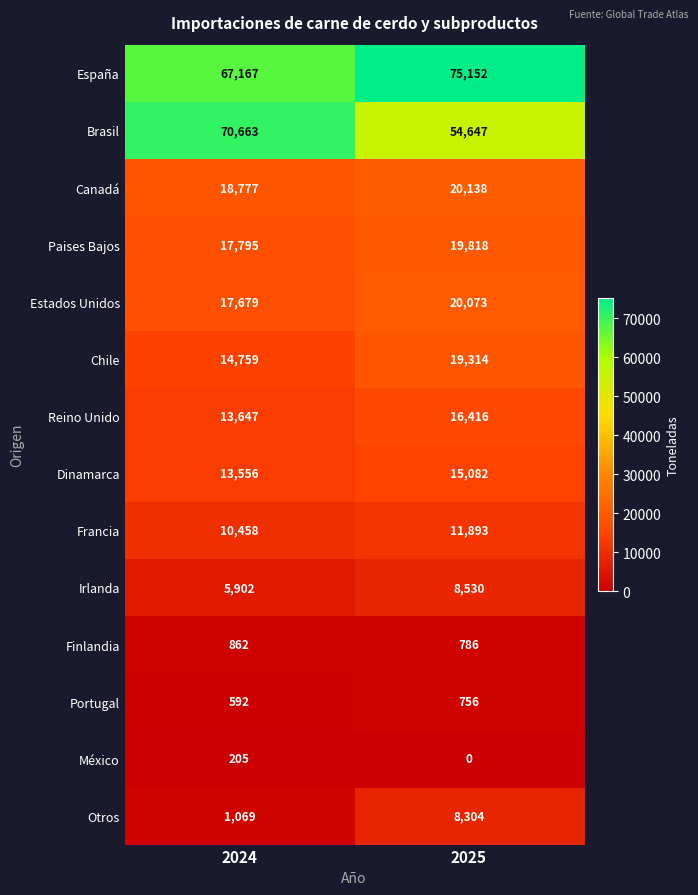

Reading right to left, transcribe all the data shown in this chart.

España: 2025=75152	2024=67167
Brasil: 2025=54647	2024=70663
Canadá: 2025=20138	2024=18777
Paises Bajos: 2025=19818	2024=17795
Estados Unidos: 2025=20073	2024=17679
Chile: 2025=19314	2024=14759
Reino Unido: 2025=16416	2024=13647
Dinamarca: 2025=15082	2024=13556
Francia: 2025=11893	2024=10458
Irlanda: 2025=8530	2024=5902
Finlandia: 2025=786	2024=862
Portugal: 2025=756	2024=592
México: 2025=0	2024=205
Otros: 2025=8304	2024=1069